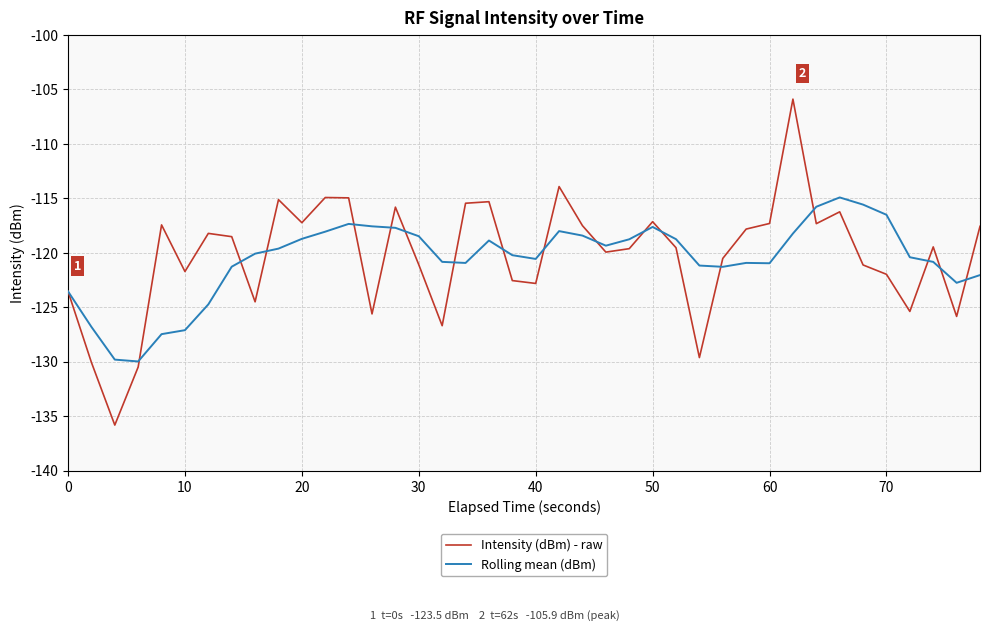

Which series has the largest range (max minus min)?

Intensity (dBm) - raw